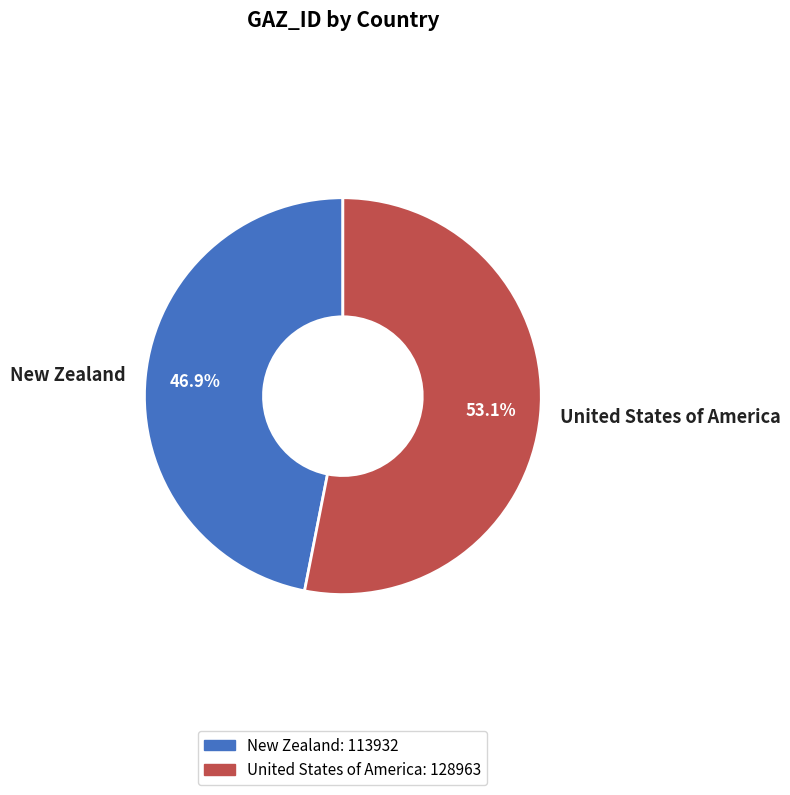

To the nearest percent, what is the difference between the New Zealand and United States of America slice percentages?

6%